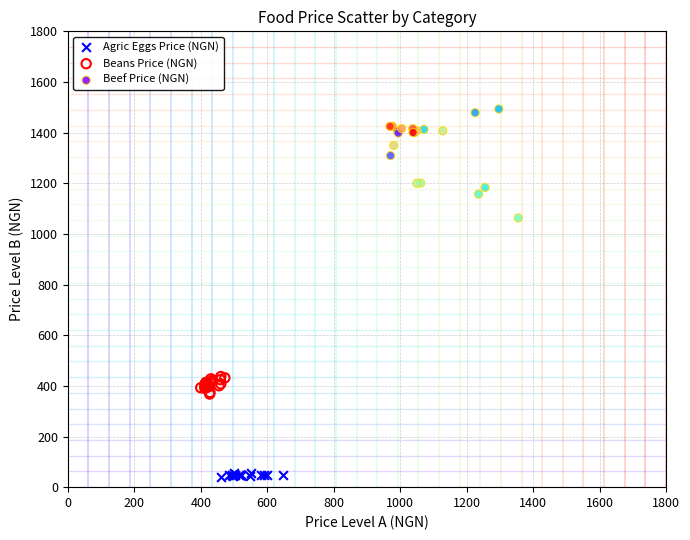

Which series reaches the minimum Y coordinate?

Agric Eggs Price (NGN)